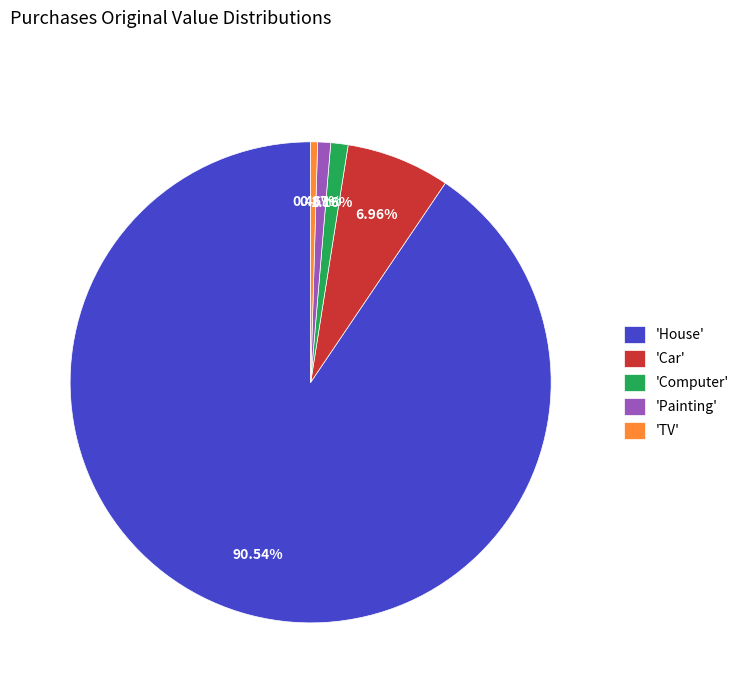

Do 'TV' and 'Painting' together represent more than half of the pie?

No